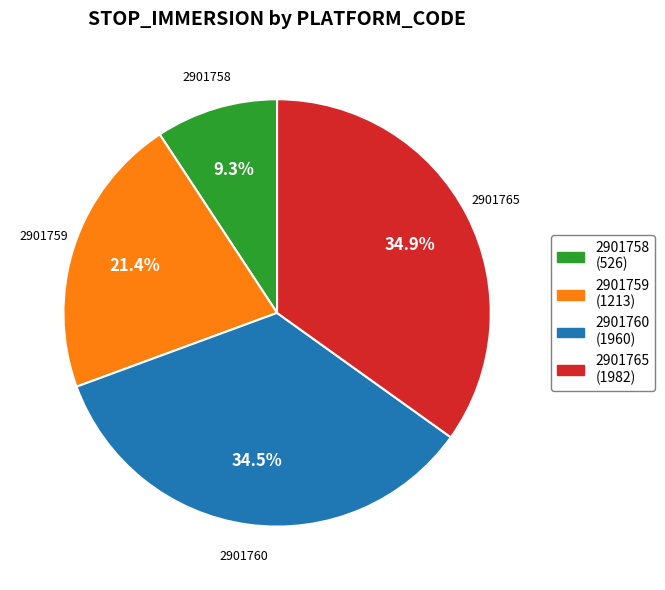

Is there a majority slice in this chart?

No